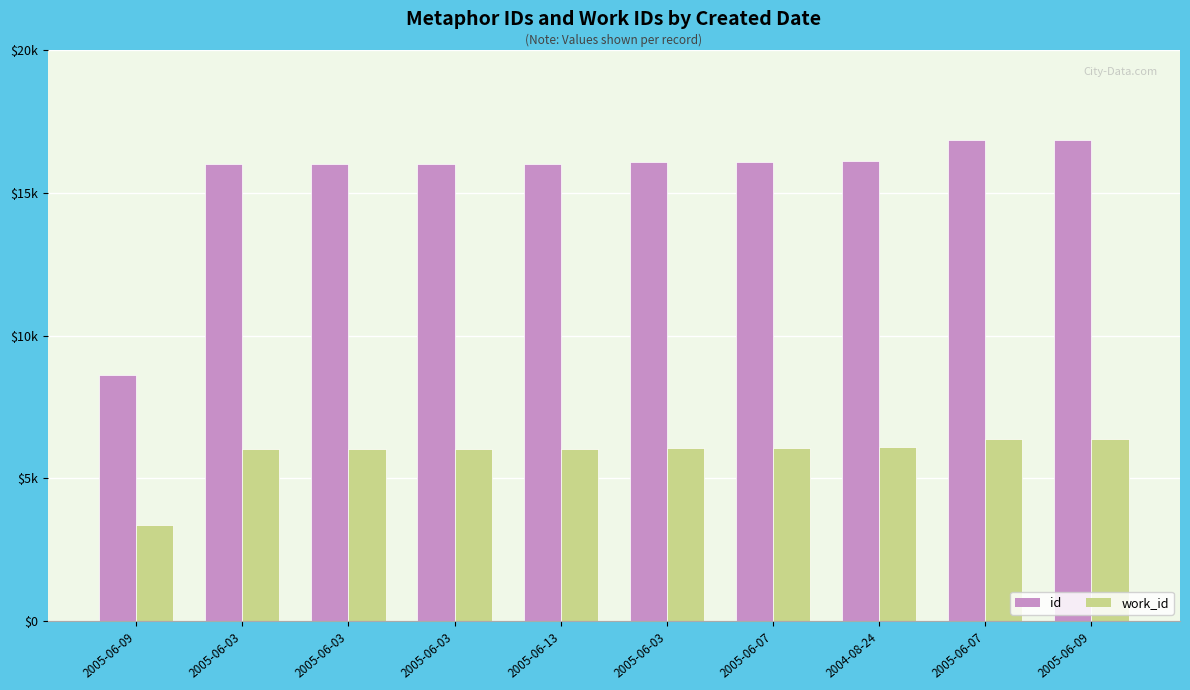

What are all the series names shown in the legend?

id, work_id